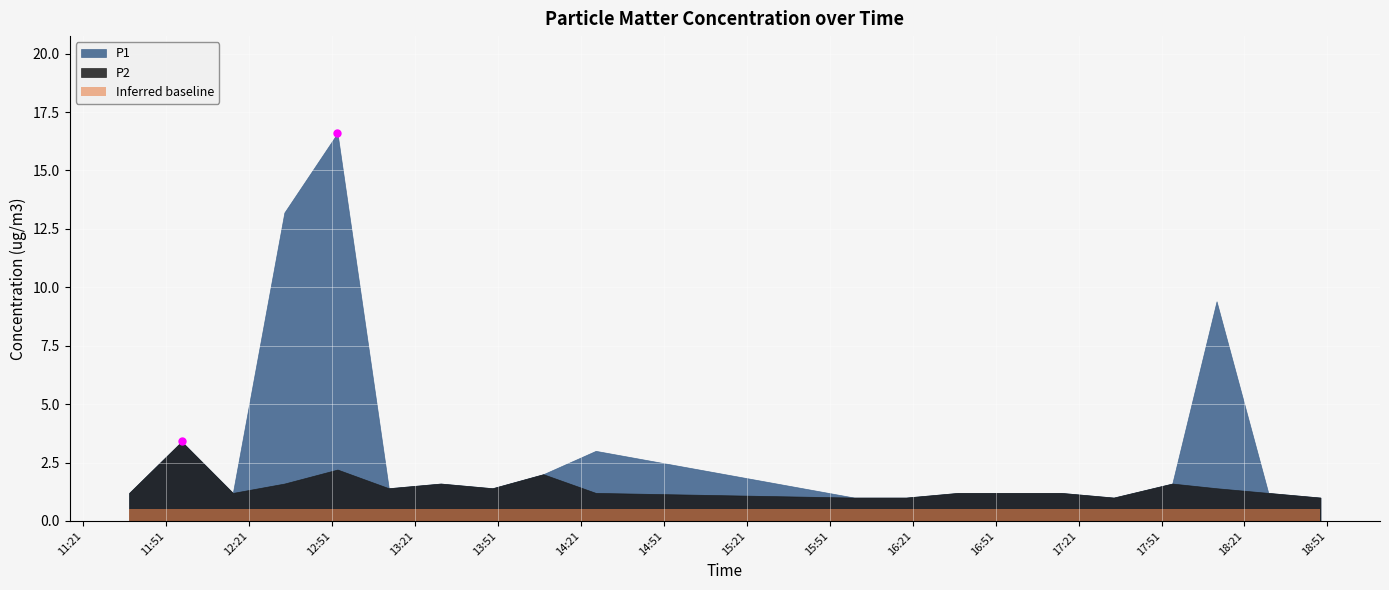

True or false: P2 and P1 cross at least once.

False